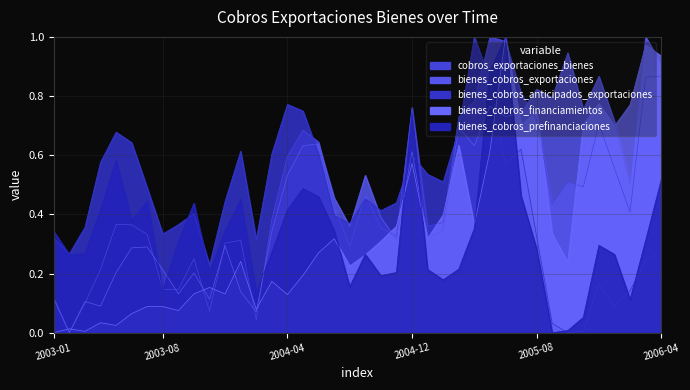

How many times do bienes_cobros_exportaciones and cobros_exportaciones_bienes cross each other?

10